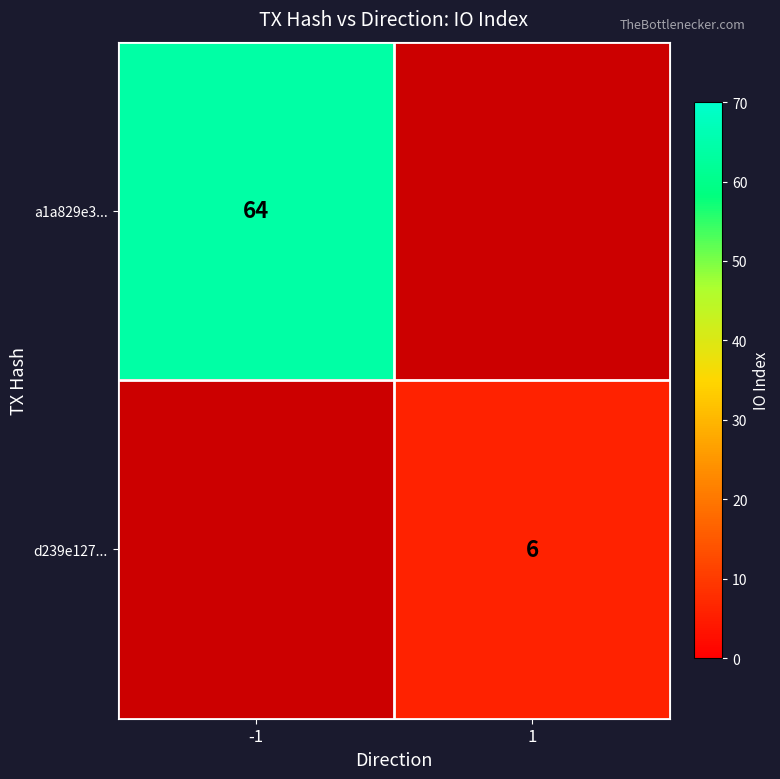

Is it true that d239e127... equals 6 at 1?

True